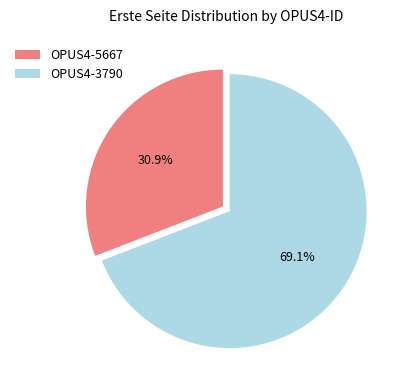

The OPUS4-5667 slice represents 44% of the pie. True or false?

False